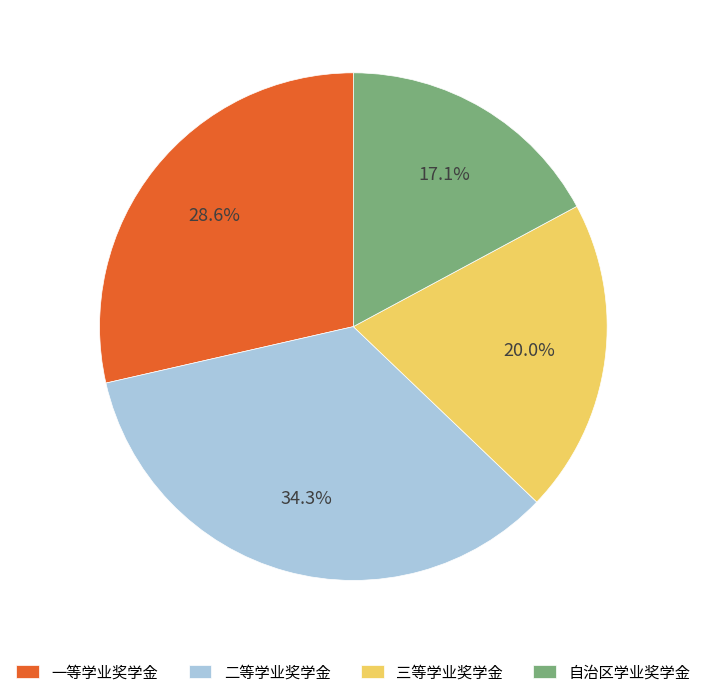

True or false: 一等学业奖学金 accounts for 29% of the total.

True